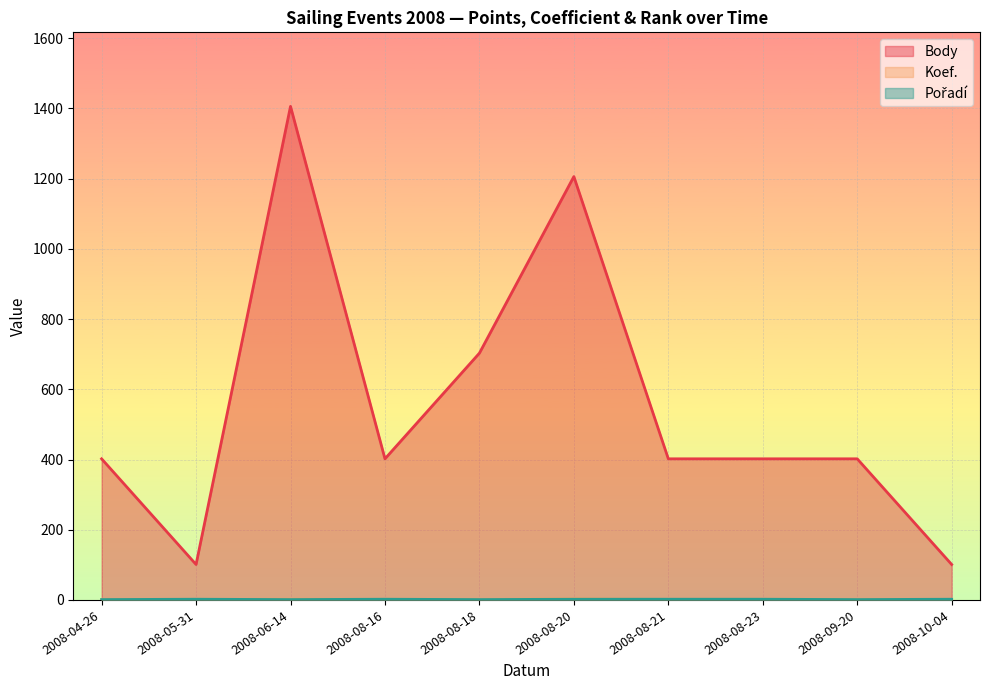

How many series are shown in this chart?

3